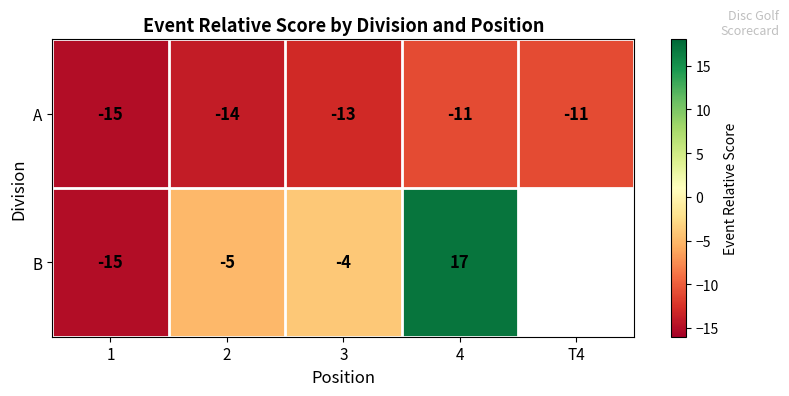

At 4, list the series in order from largest to smallest.

B, A